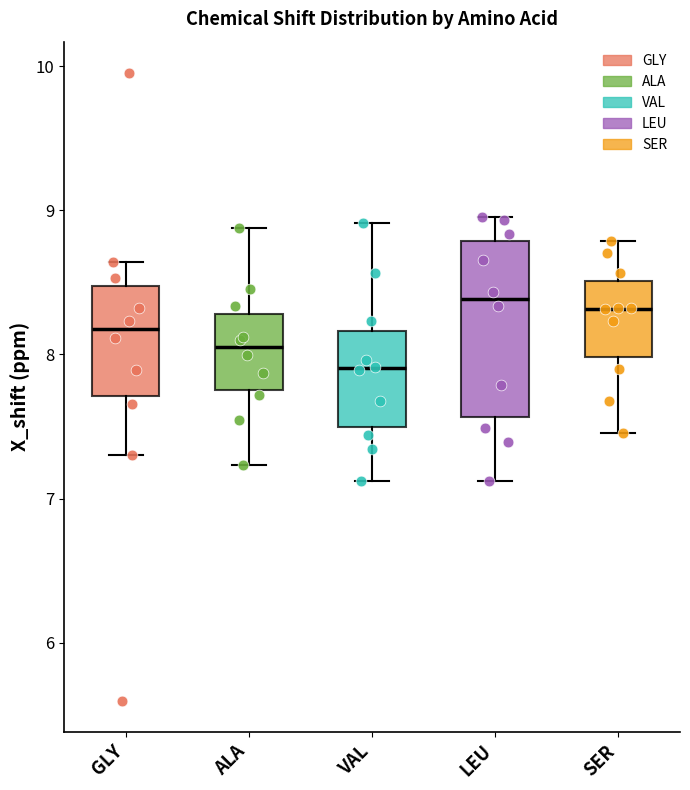

Reading left to right, read every box against the y-axis: the position of its median line, the range the box covers, and the ends of its whiskers. The values are not printed on the chart, so give them approximately, as read against the axis.

GLY: median 8.2, box 7.7 to 8.5, whiskers 7.3 to 8.6
ALA: median 8.1, box 7.8 to 8.3, whiskers 7.2 to 8.9
VAL: median 7.9, box 7.5 to 8.2, whiskers 7.1 to 8.9
LEU: median 8.4, box 7.6 to 8.8, whiskers 7.1 to 9.0
SER: median 8.3, box 8.0 to 8.5, whiskers 7.5 to 8.8